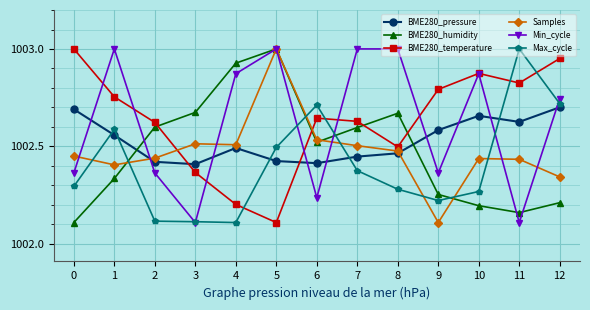

Where is the first local minimum for Min_cycle?

3